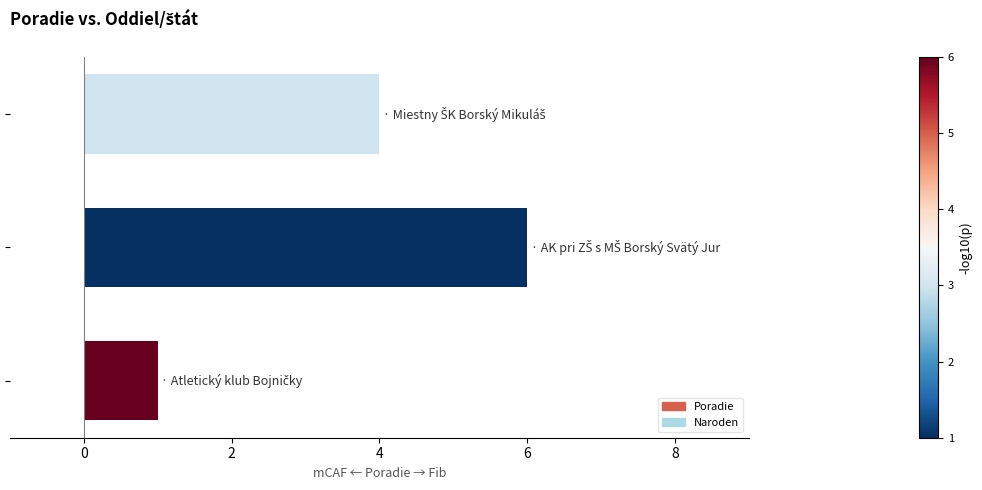

What is the average value?

4